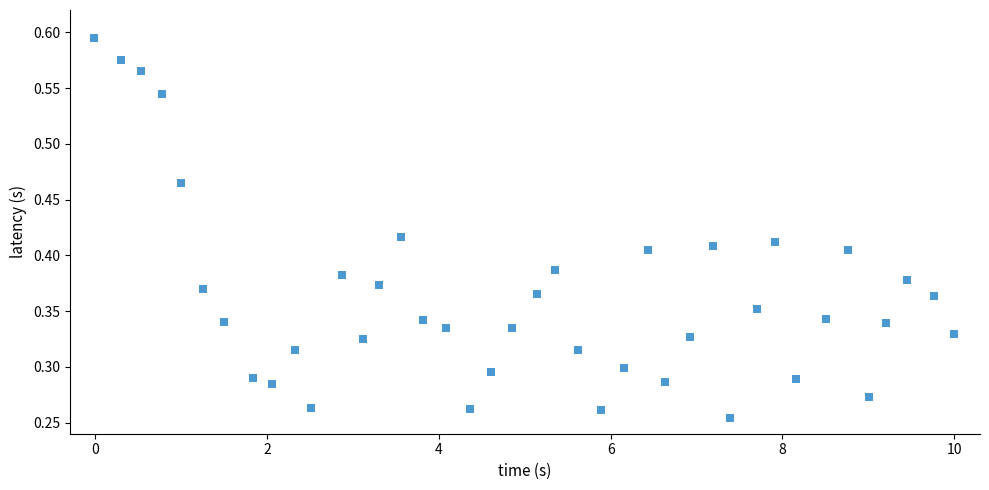

What is the range of X values (max minus min)?

10.0